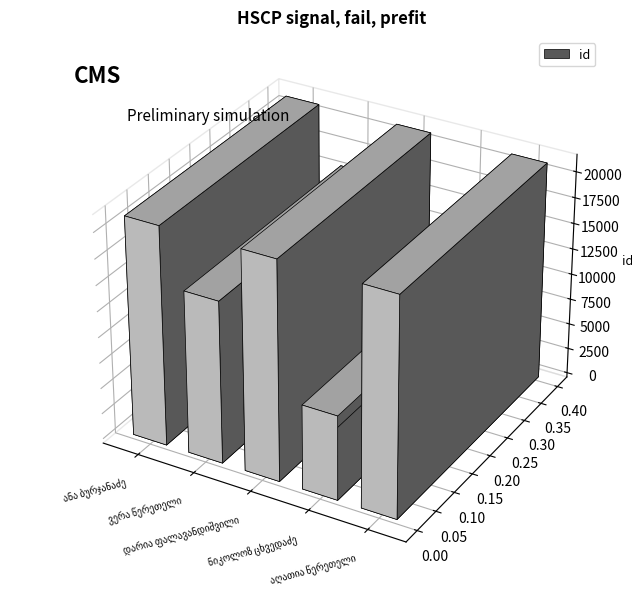

The chart shows a value of 21194 at ანა ბურჯანაძე. True or false?

True